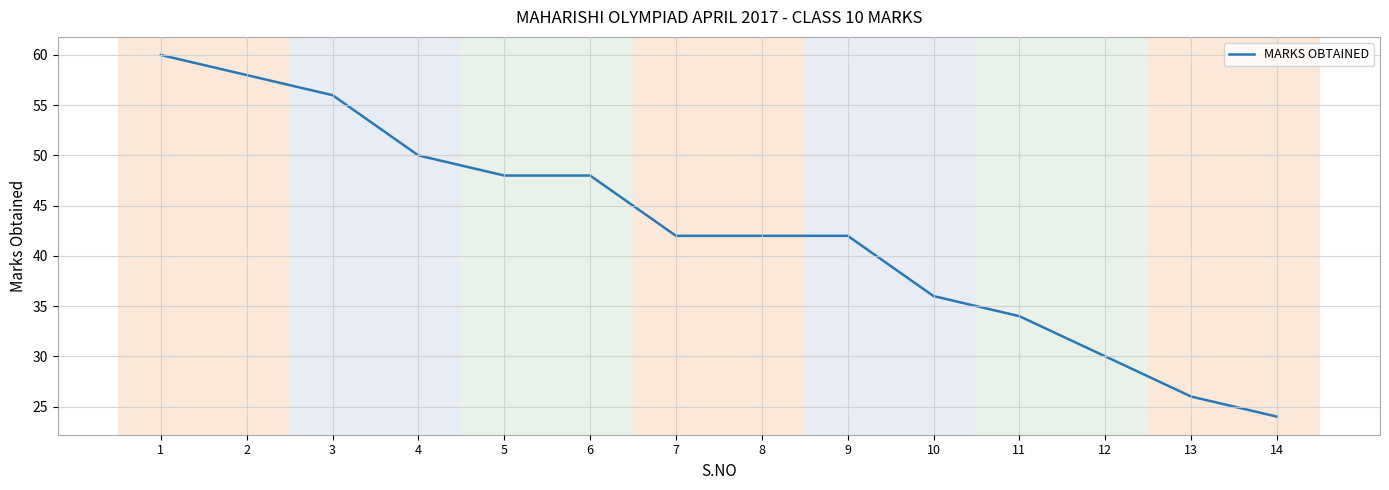

What is the smallest value displayed?

24